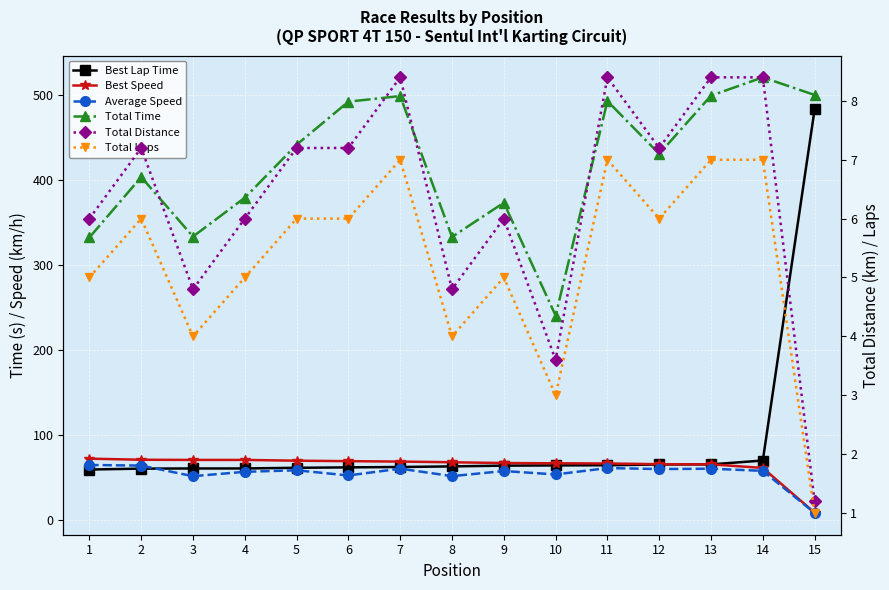

True or false: Total Laps has more than 1 interior local peaks.

True